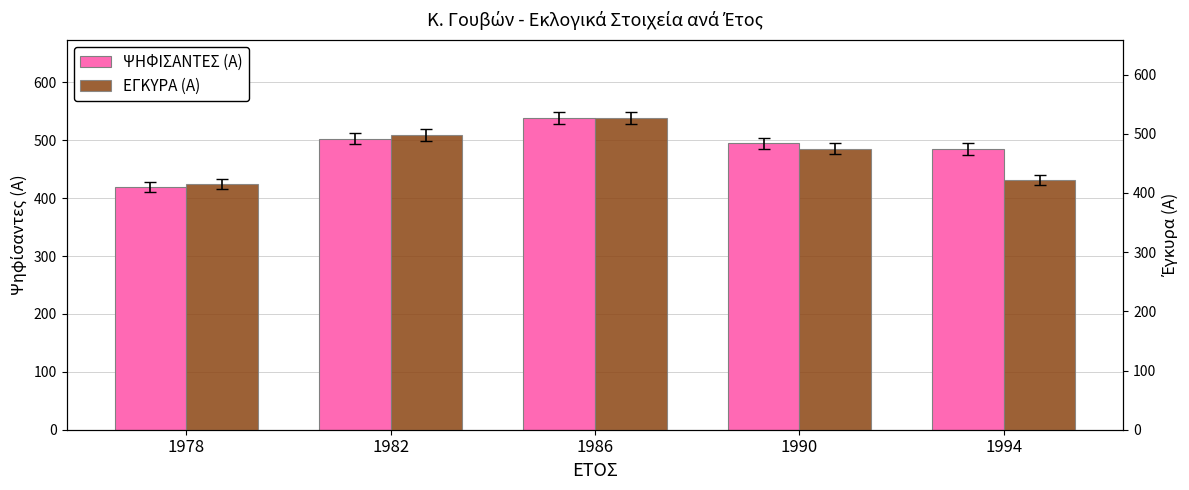

Is it true that ΨΗΦΙΣΑΝΤΕΣ (Α) equals 495 at 1990?

True